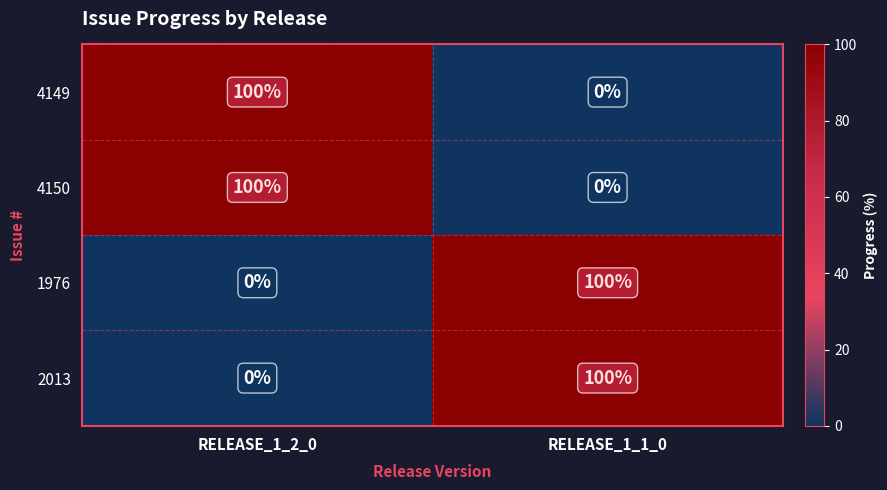

What is the spread (max minus min) of values at RELEASE_1_1_0?

100